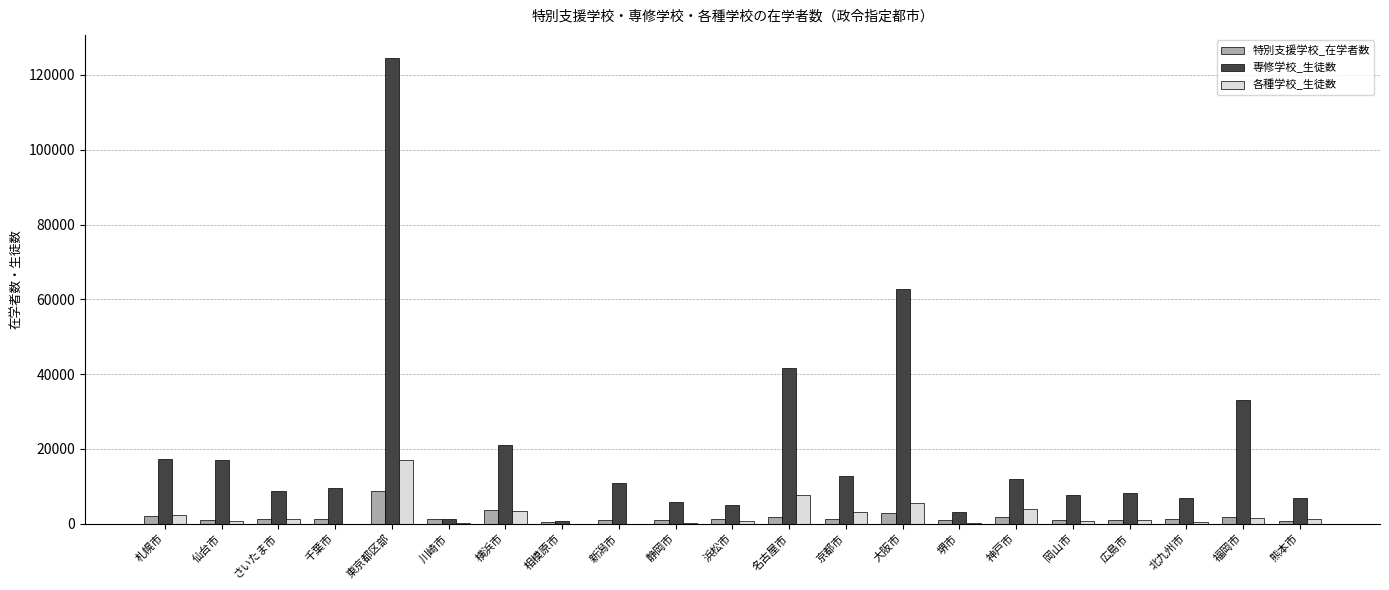

How many series are shown in this chart?

3